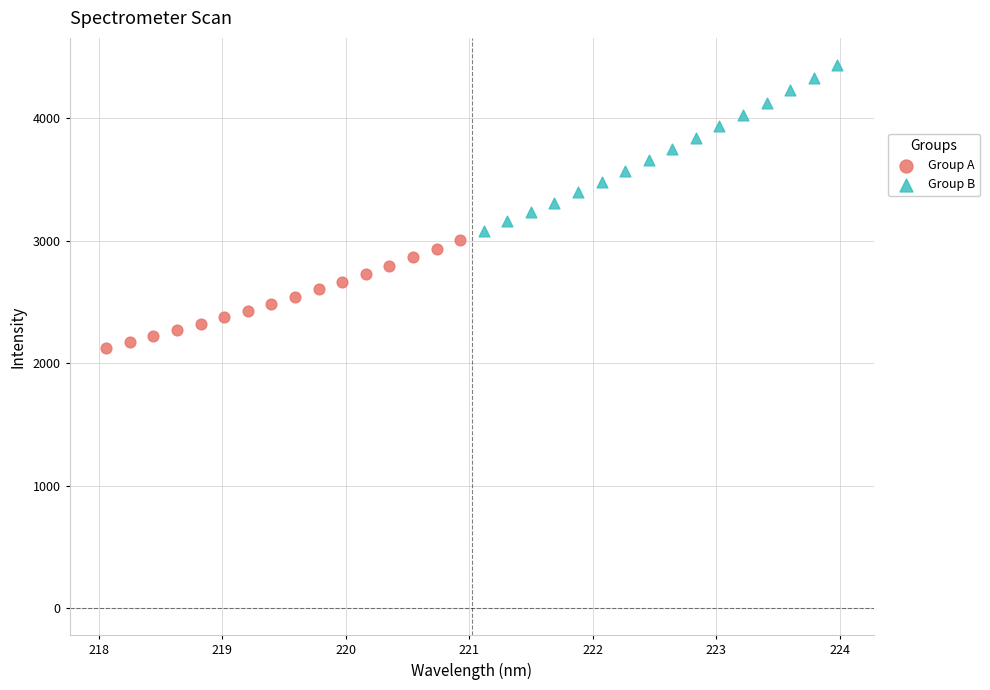

What are all the series names shown in the legend?

Group A, Group B